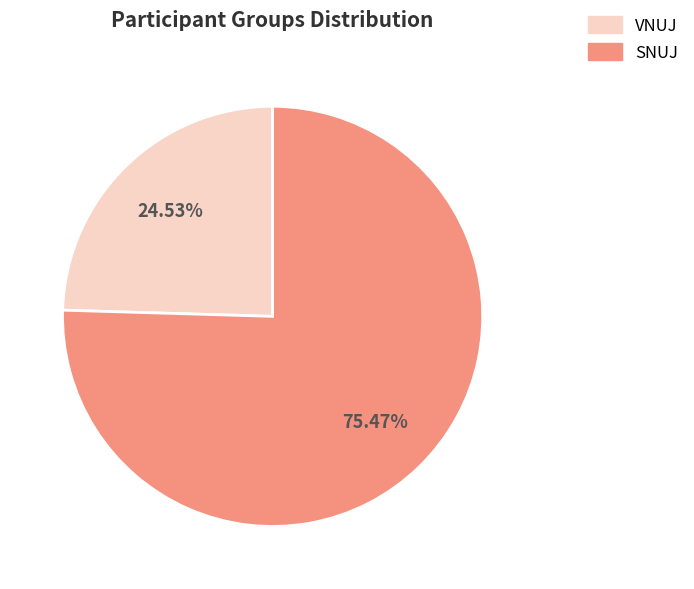

Between SNUJ and VNUJ, which is larger?

SNUJ